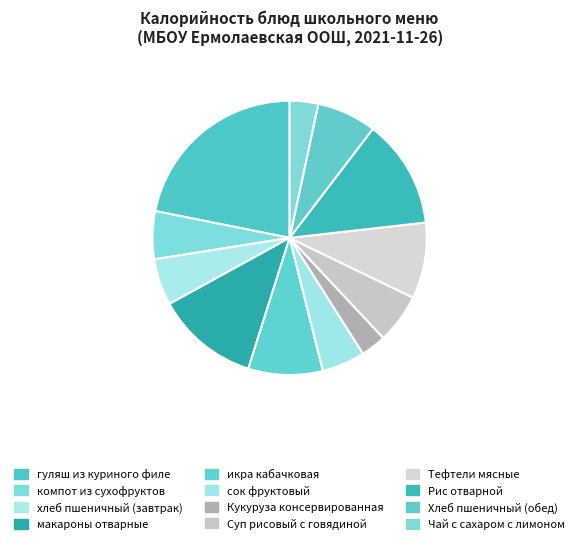

To the nearest percent, what is the difference between the largest and smallest slice percentages?

19%